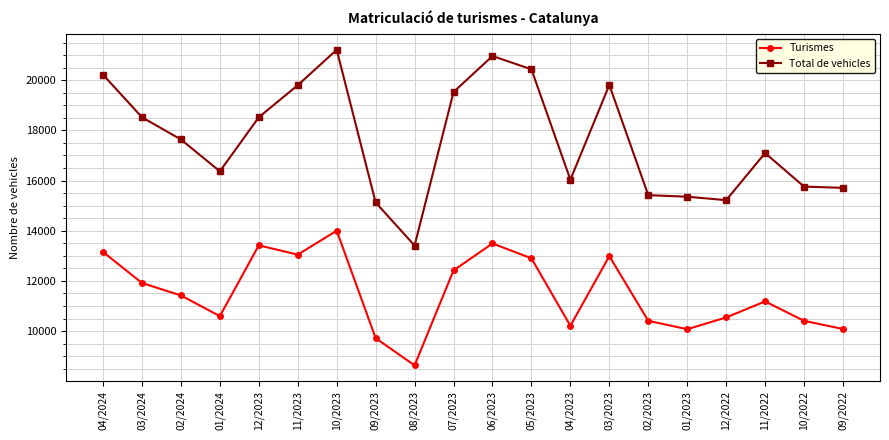

Where is Total de vehicles nearest to the value 17311?

11/2022